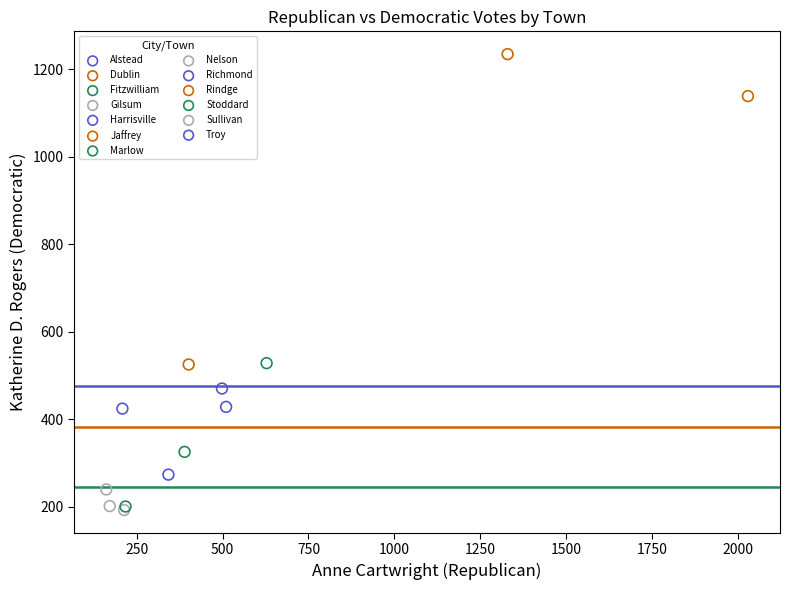

Which series reaches the maximum Y coordinate?

Jaffrey